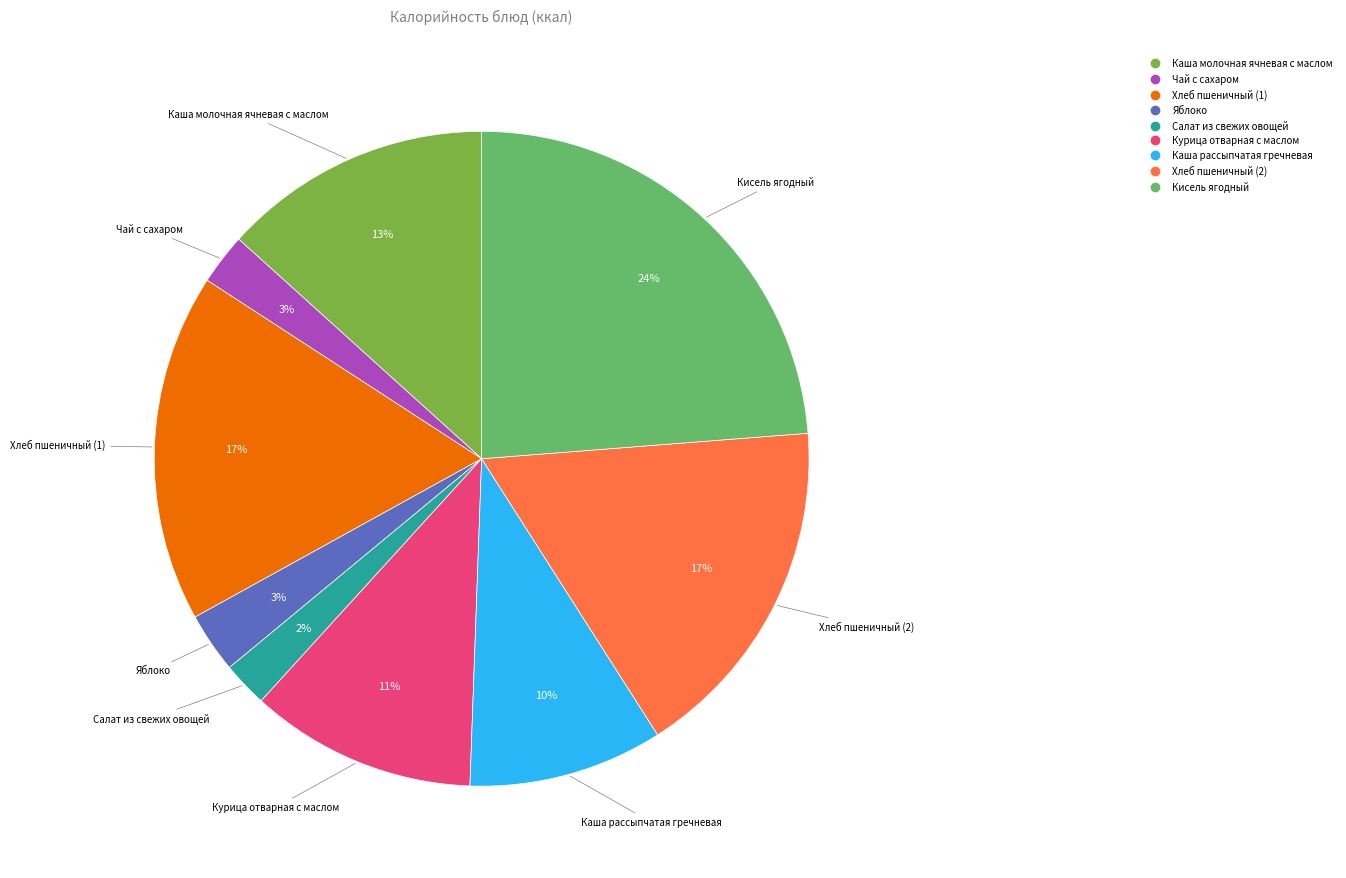

Count the number of slices in the pie.

9